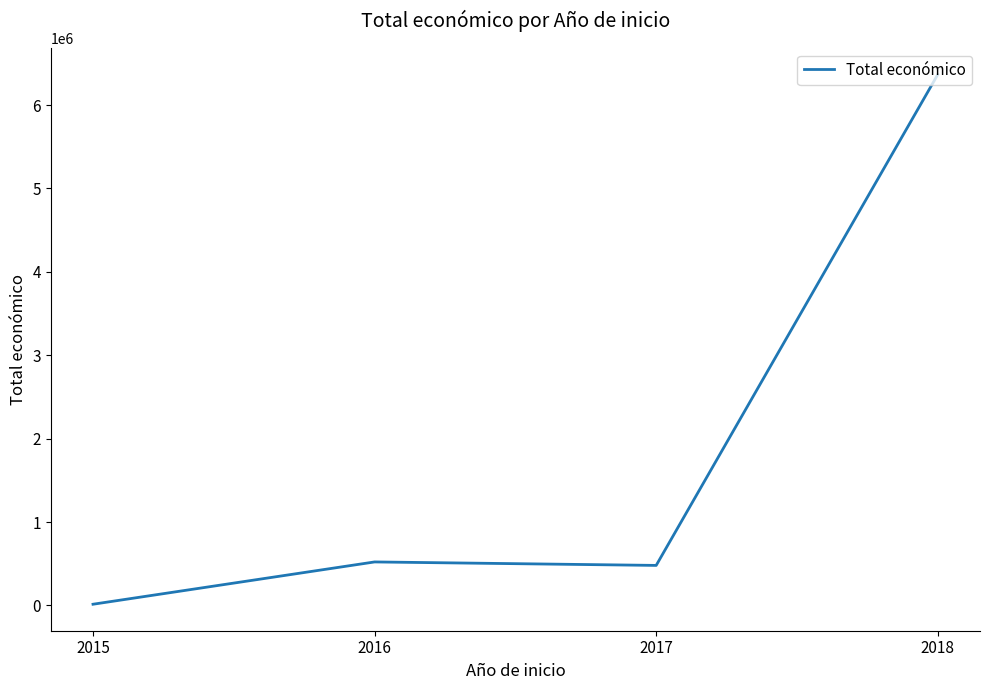

Which has a higher value, 2018 or 2016?

2018